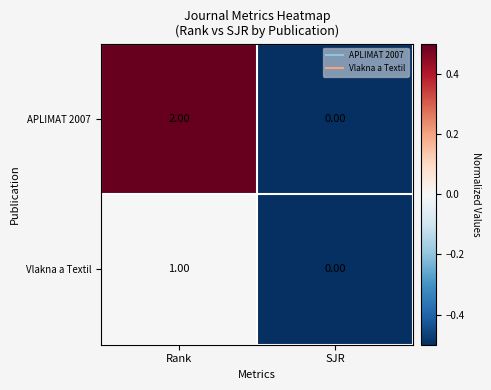

What is the spread (max minus min) of values at Rank?

1